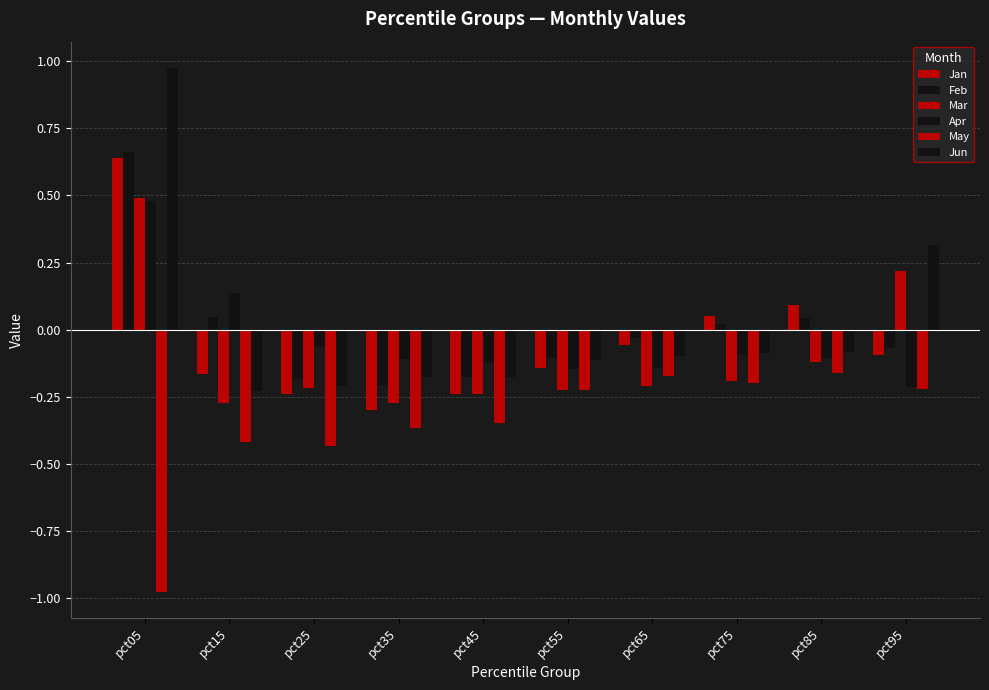

How many groups of bars are there?

10